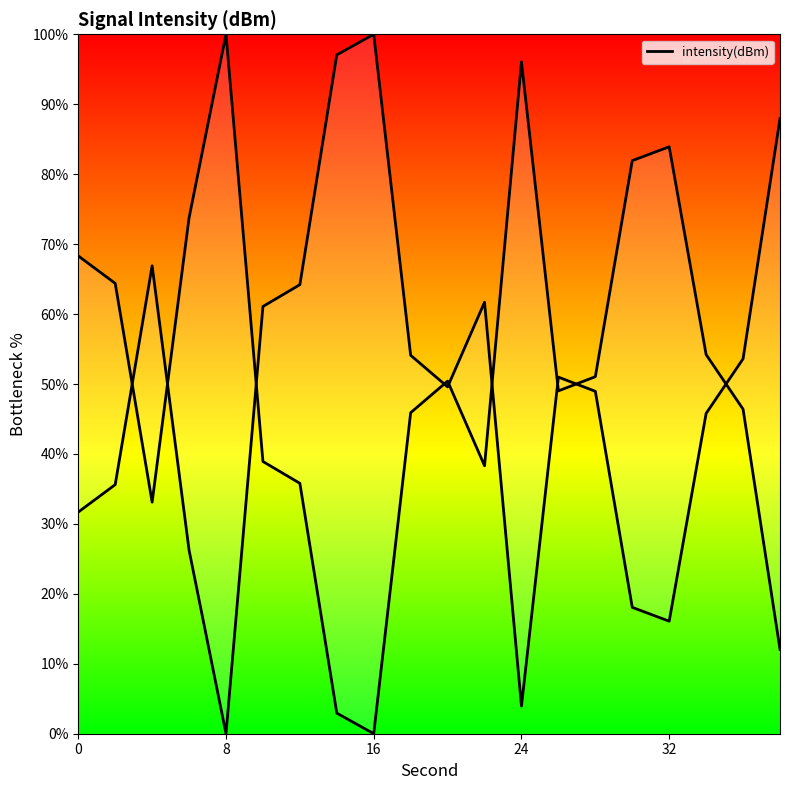

The value at 38 is 12.1. True or false?

True